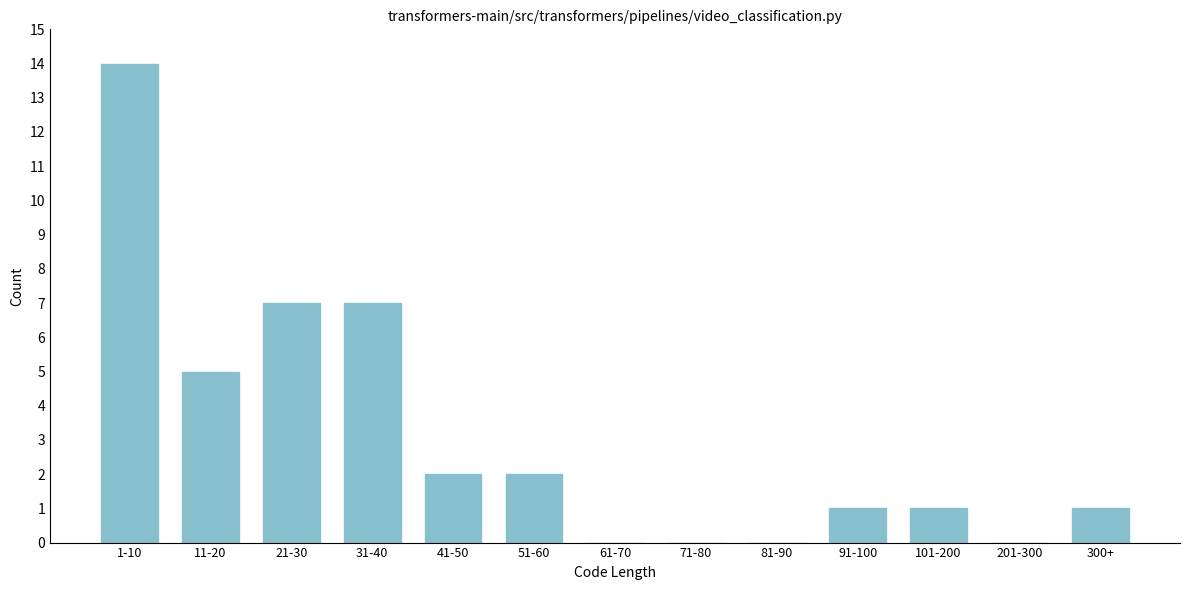

Reading left to right, transcribe all the data shown in this chart.

1-10=14	11-20=5	21-30=7	31-40=7	41-50=2	51-60=2	61-70=0	71-80=0	81-90=0	91-100=1	101-200=1	201-300=0	300+=1